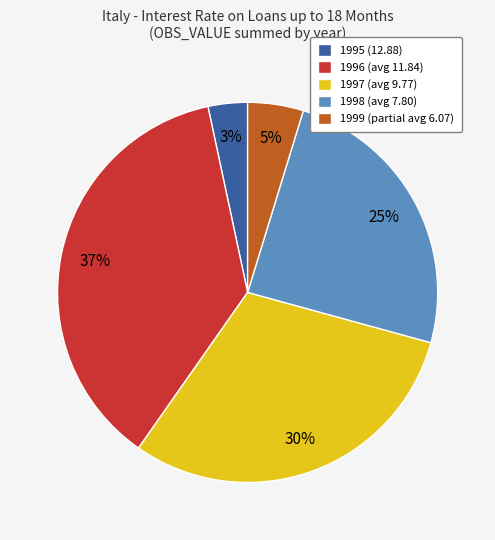

To the nearest percent, what is the average slice percentage?

20%